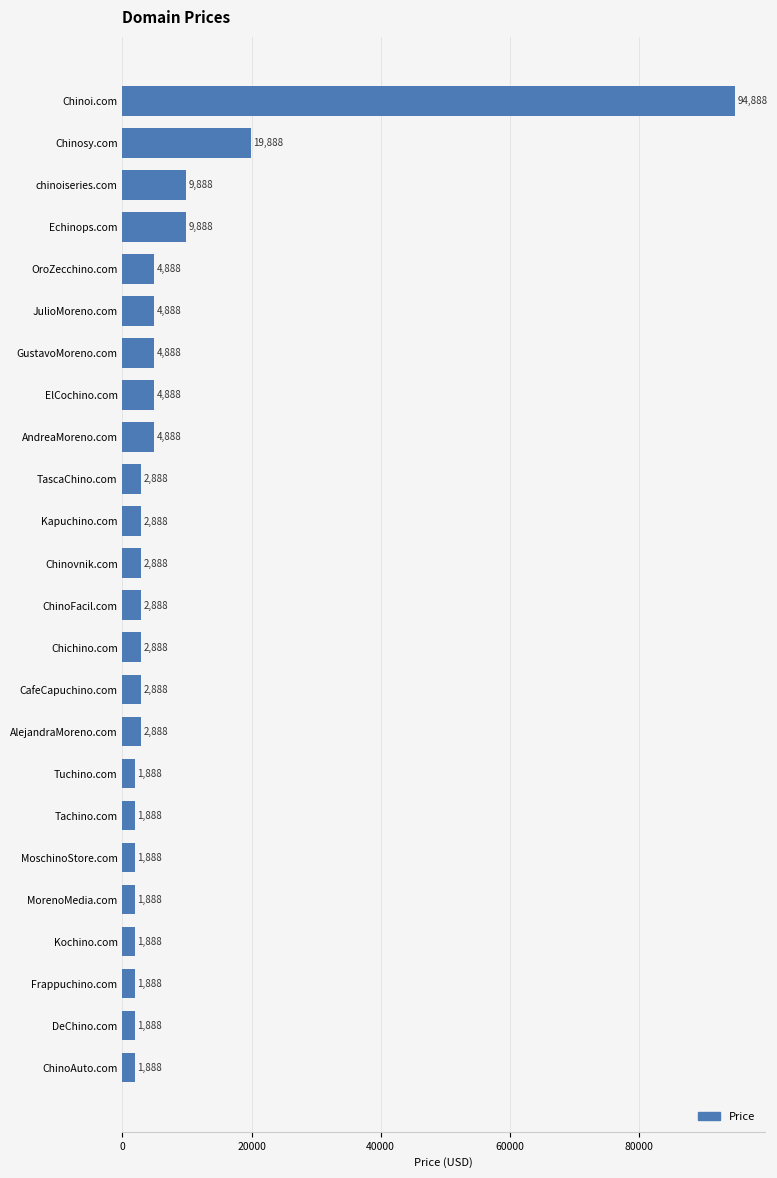

What is the greatest value displayed?

94888